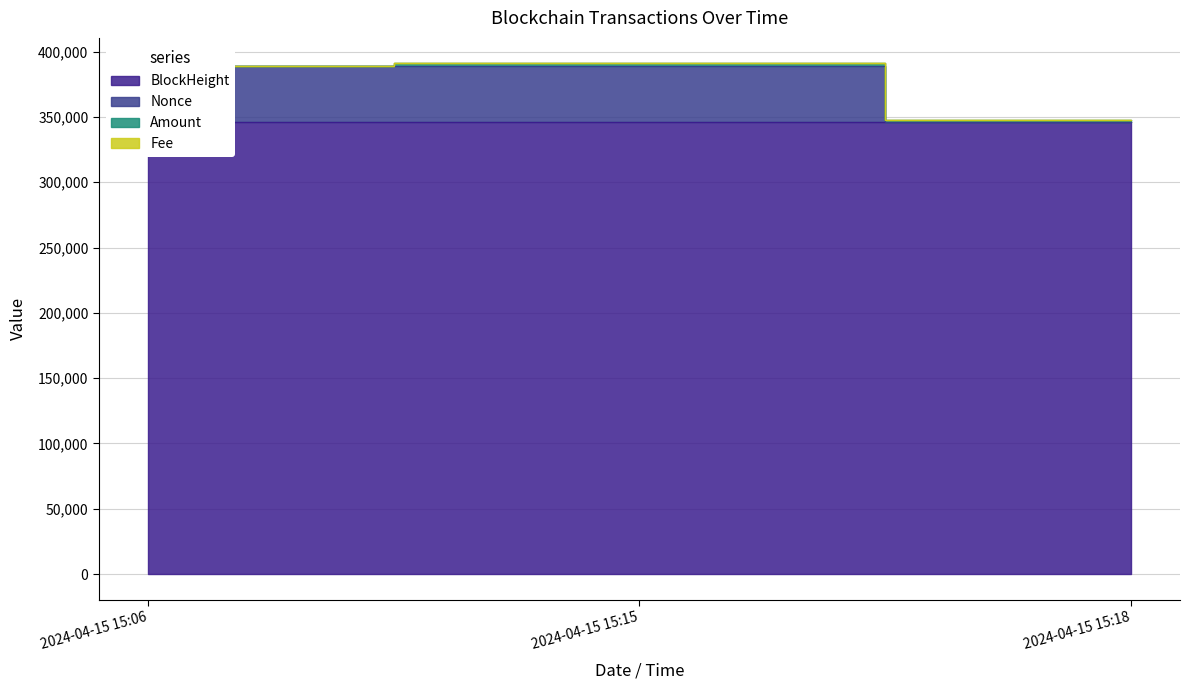

What is the maximum value for Fee?

390891.4